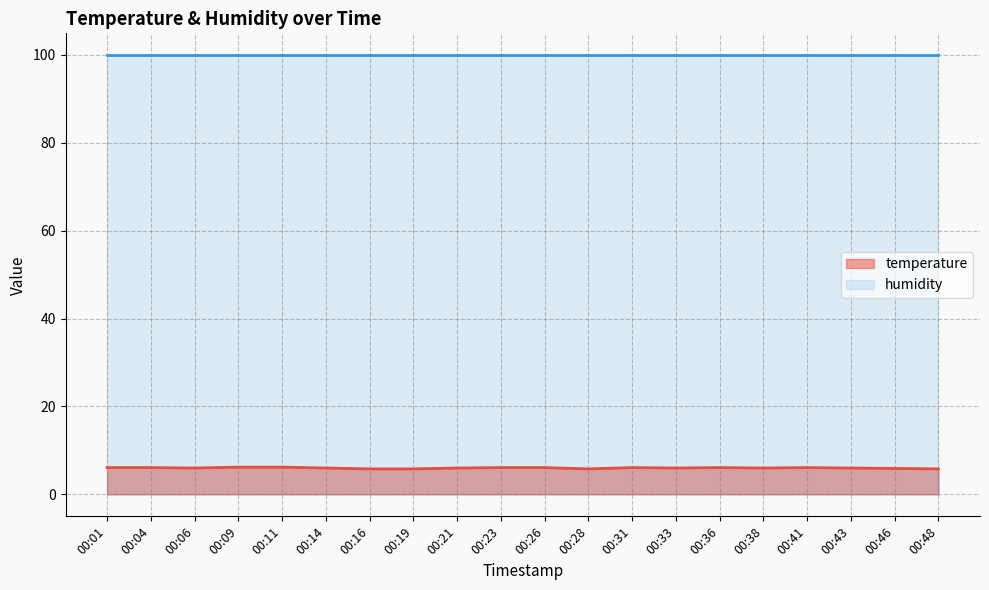

List the labels in order of value, largest first.

00:09, 00:11, 00:01, 00:04, 00:23, 00:26, 00:31, 00:36, 00:41, 00:06, 00:14, 00:21, 00:33, 00:38, 00:43, 00:46, 00:16, 00:19, 00:28, 00:48